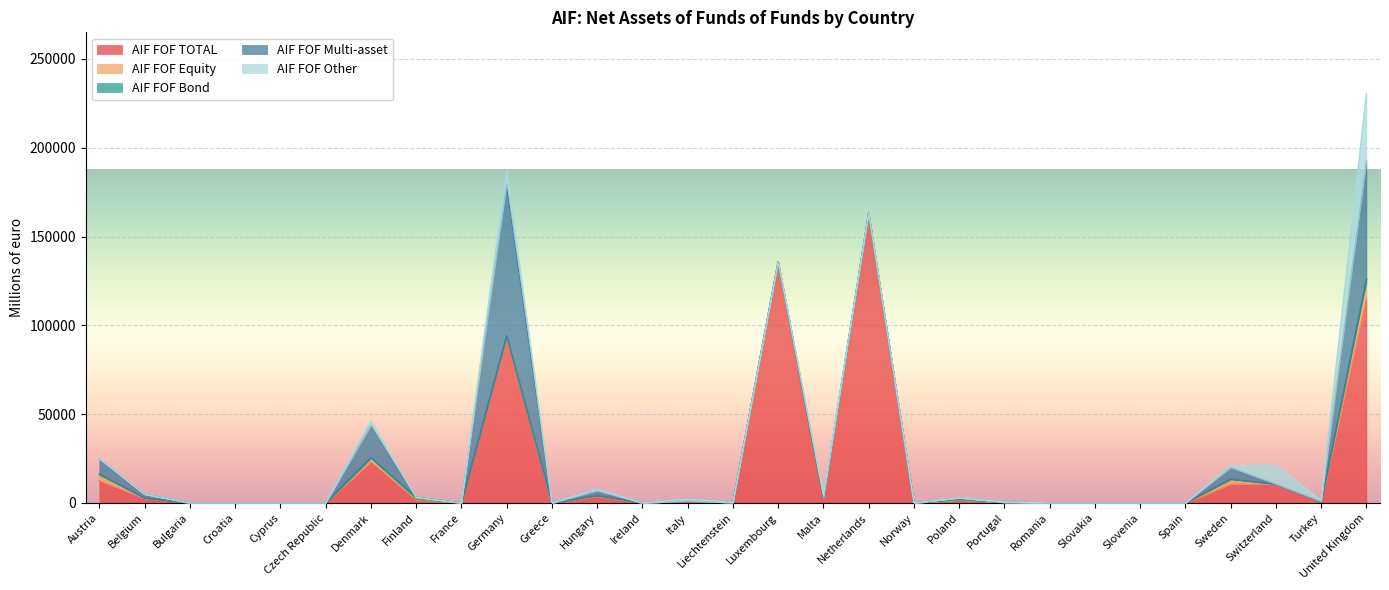

After their last crossing, which series has the higher values: AIF FOF Bond or AIF FOF Equity?

AIF FOF Bond